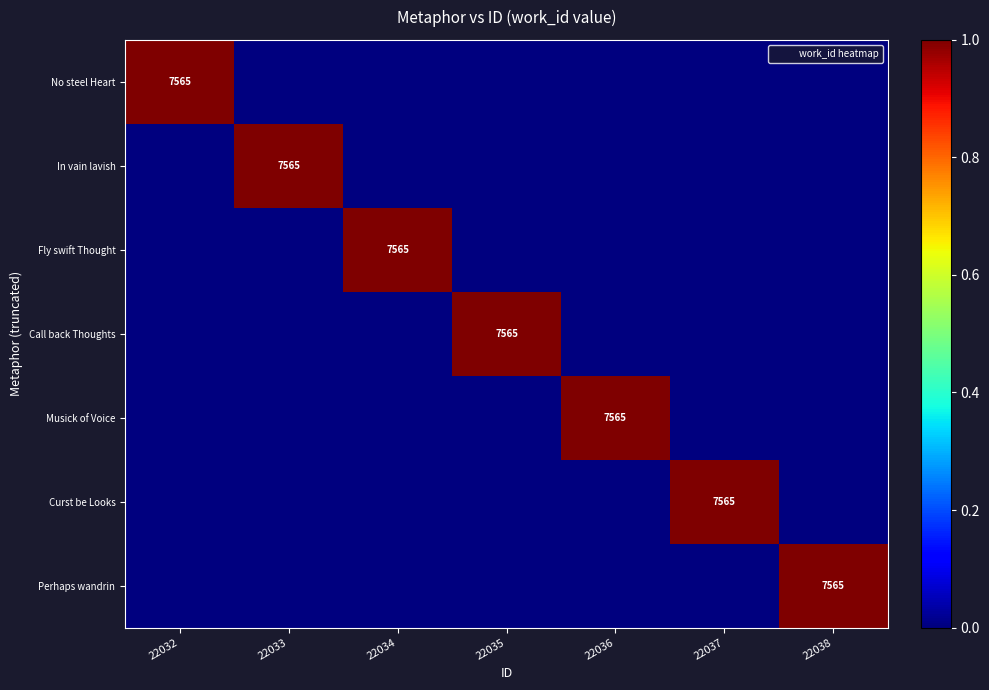

List the labels in order of Fly swift Thought value, smallest first.

22032, 22033, 22035, 22036, 22037, 22038, 22034